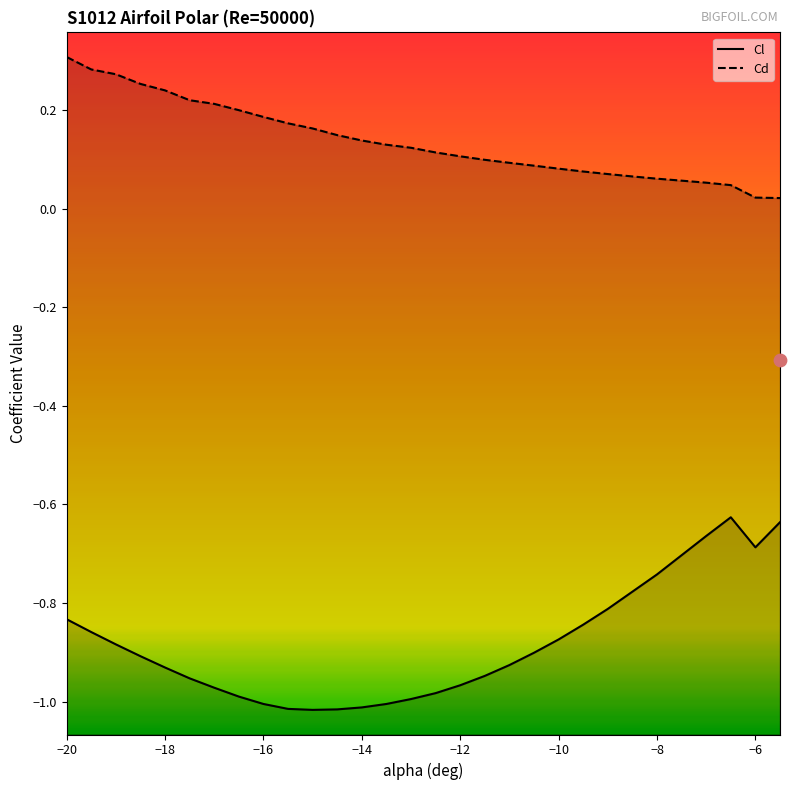

Which series has the largest Y range (max minus min)?

Cl